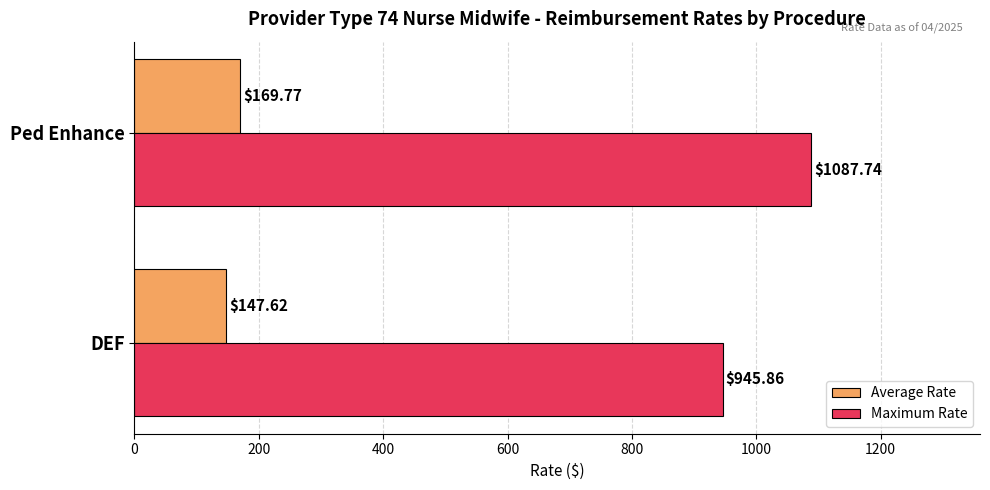

Which series has the largest total across all categories?

Maximum Rate